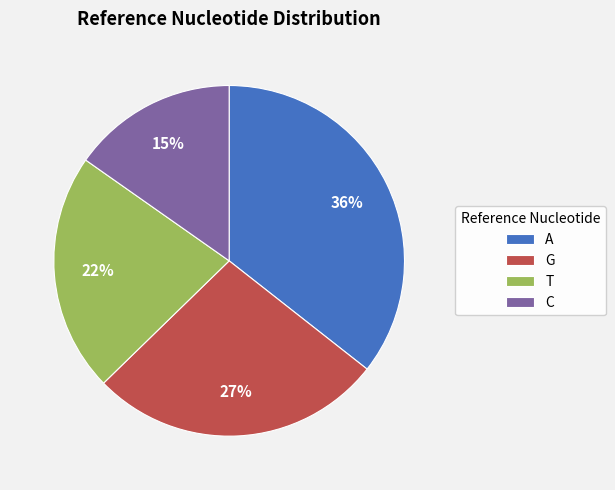

To the nearest percent, what is the difference between the T and C slice percentages?

7%